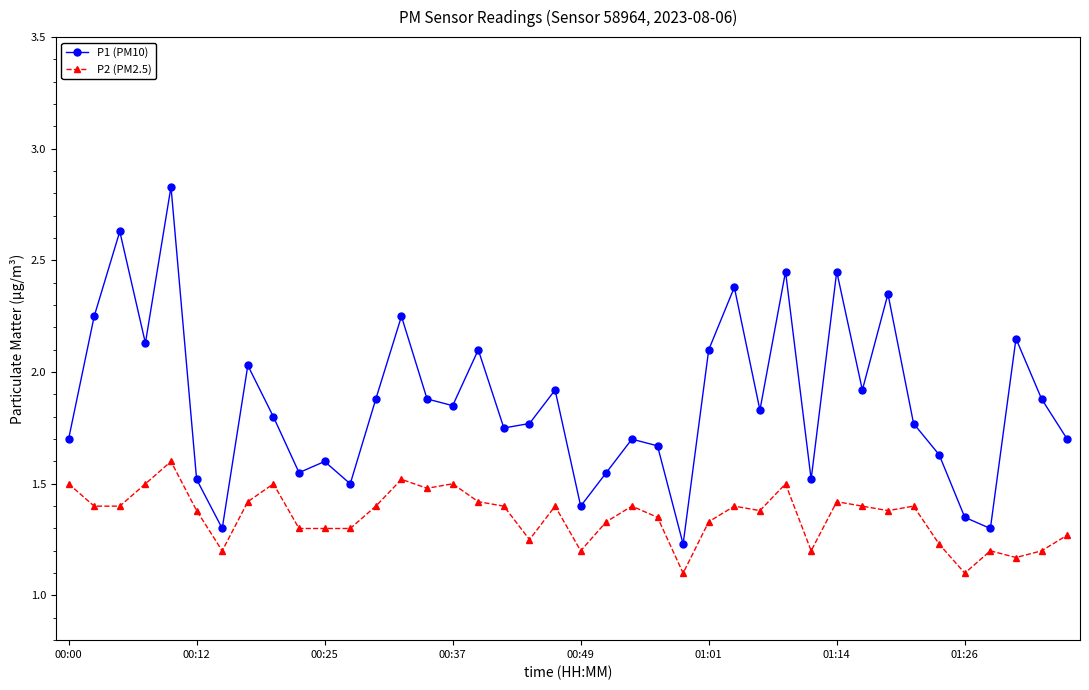

True or false: P1 (PM10) has more than 0 interior local peaks.

True